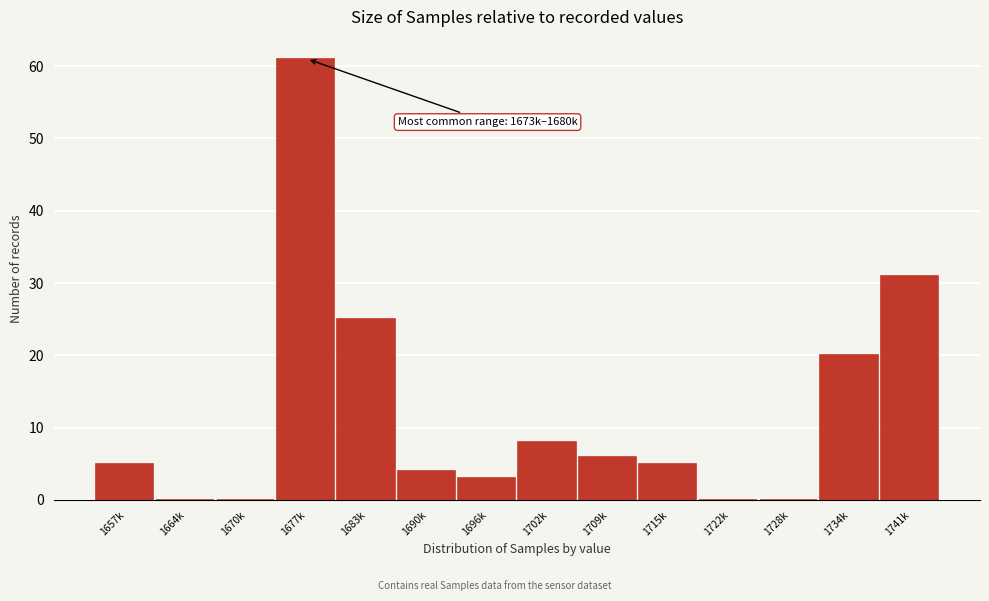

Reading left to right, what are all the values shown in this chart?

1657k=5	1664k=0	1670k=0	1677k=61	1683k=25	1690k=4	1696k=3	1702k=8	1709k=6	1715k=5	1722k=0	1728k=0	1734k=20	1741k=31